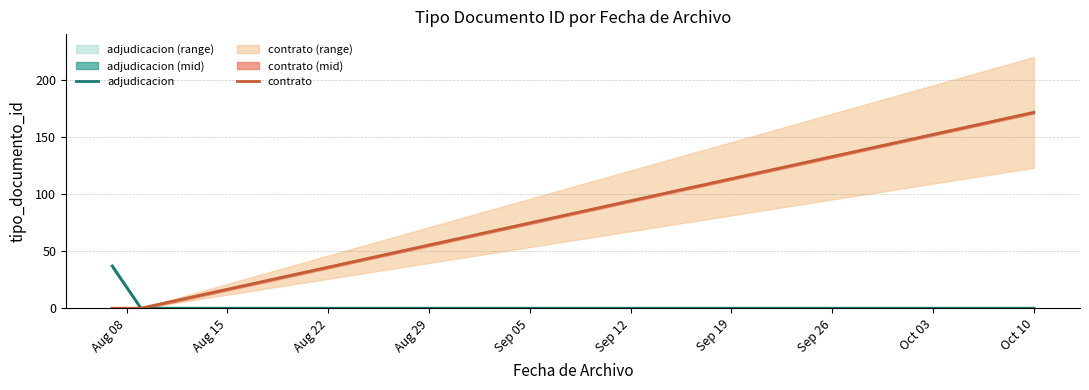

What is the highest value of the adjudicacion series?

37.0